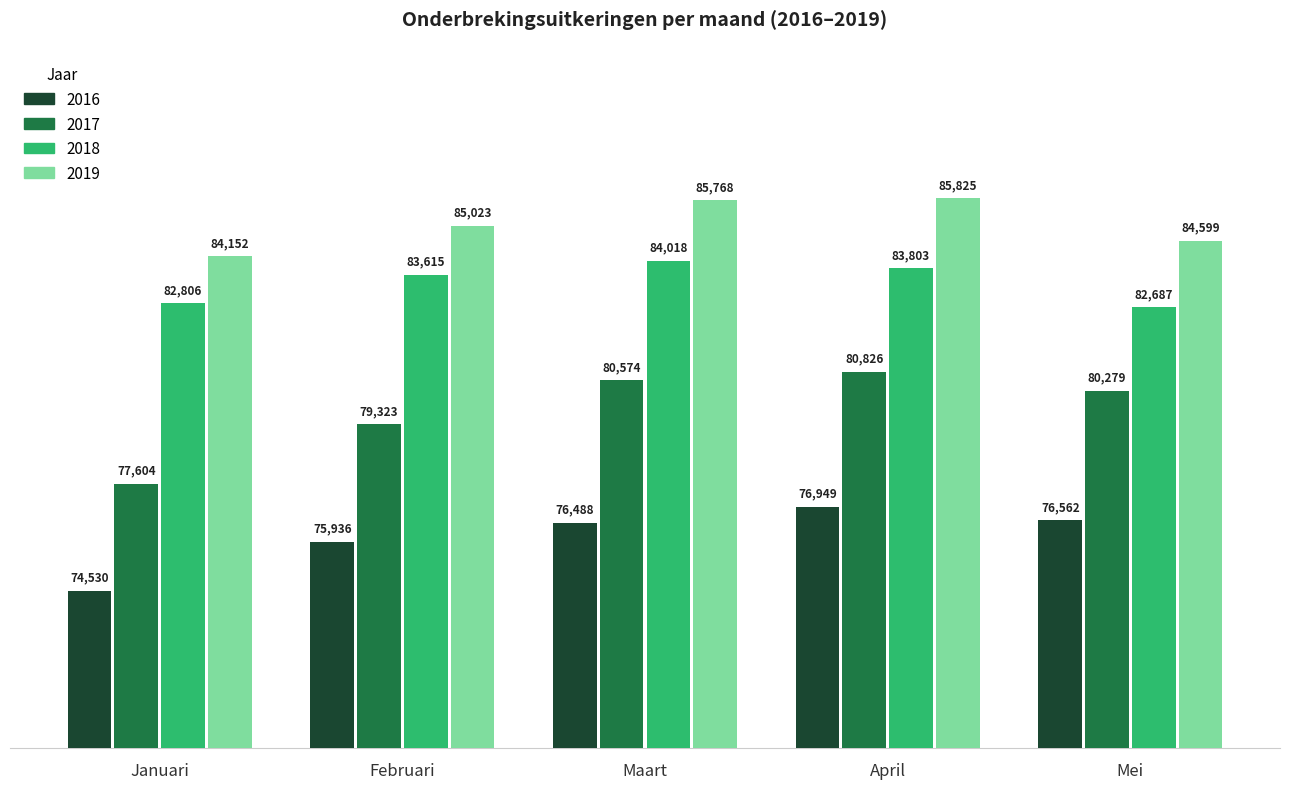

What is the difference between the highest and lowest values at Maart?

9280